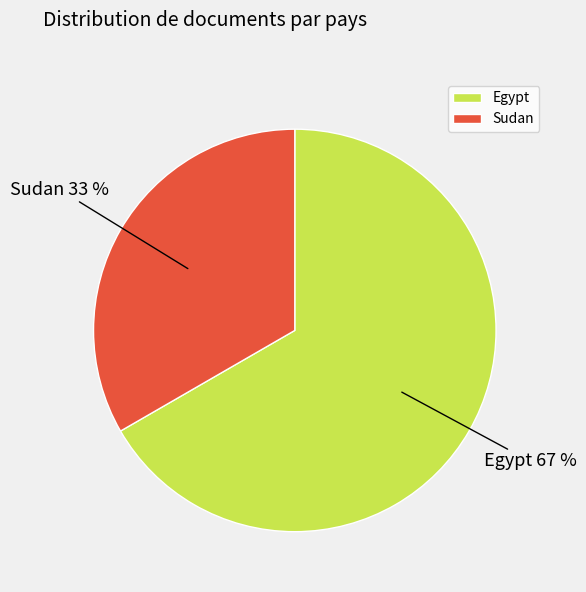

Between Egypt and Sudan, which is larger?

Egypt